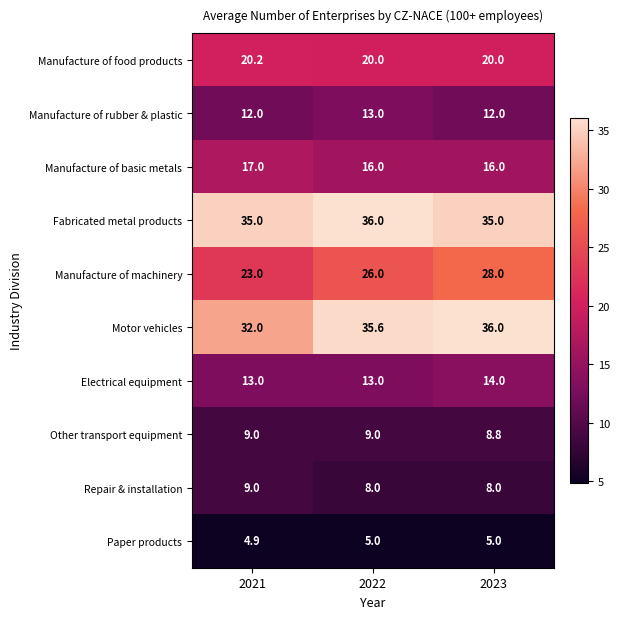

What is the highest value of the Motor vehicles series?

36.0